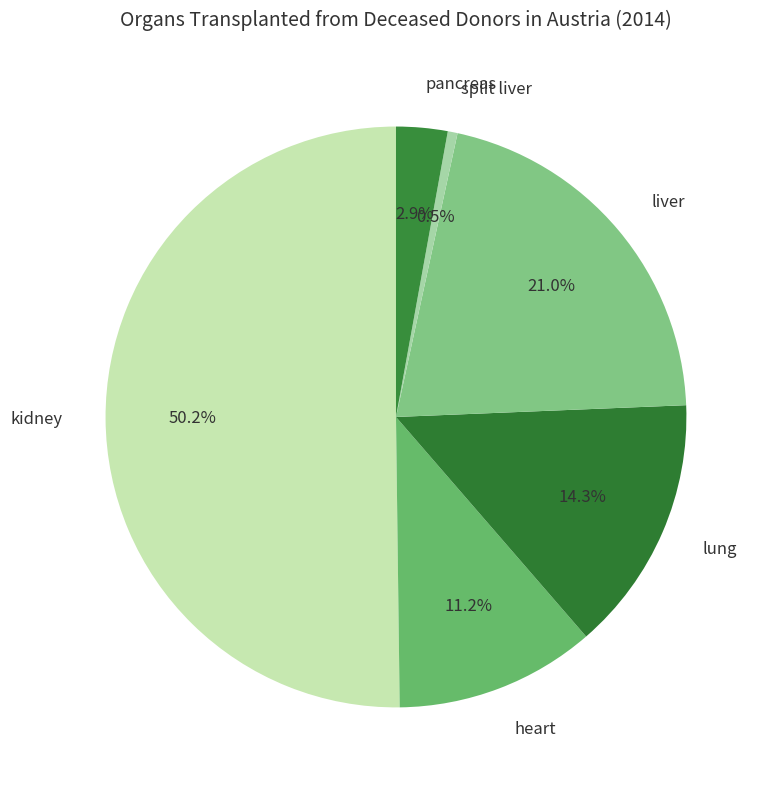

Which slice is the smallest?

split liver